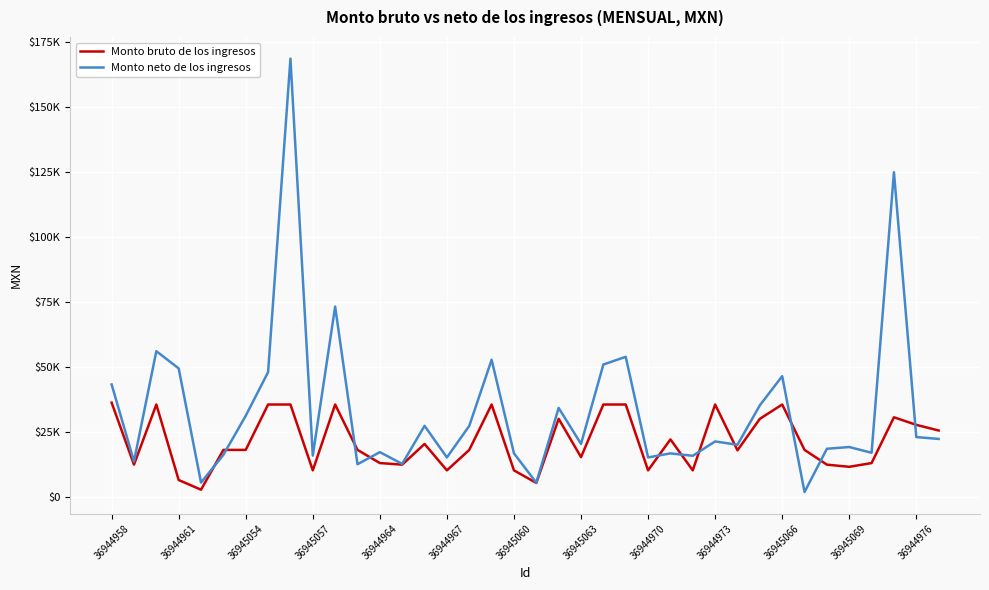

What is the average value of the Monto bruto de los ingresos series?

21449.3